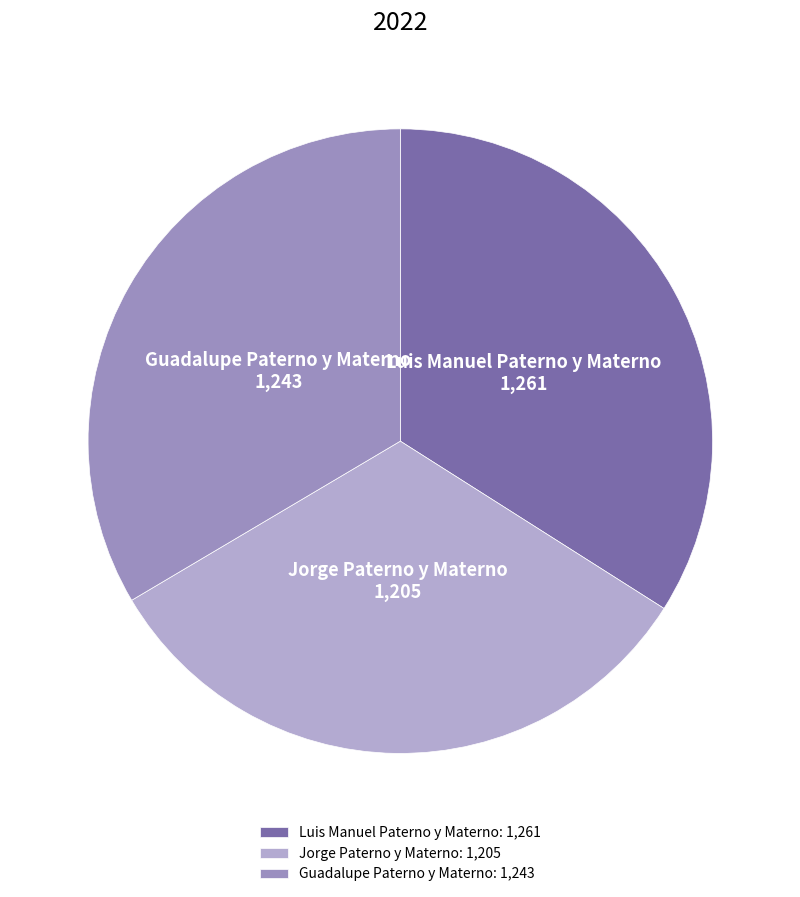

Do Jorge Paterno y Materno and Guadalupe Paterno y Materno together represent more than half of the pie?

Yes